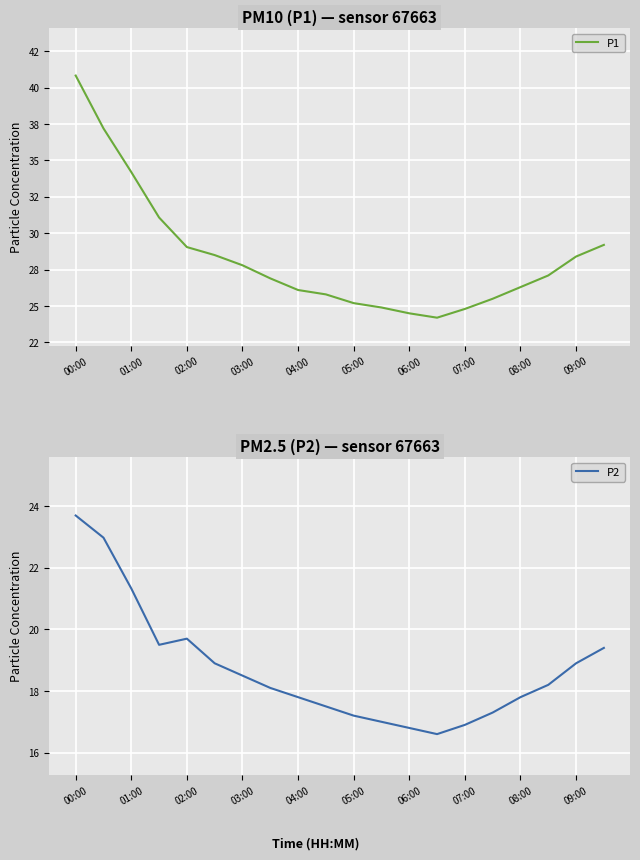

True or false: P2 and P1 cross at least once.

False